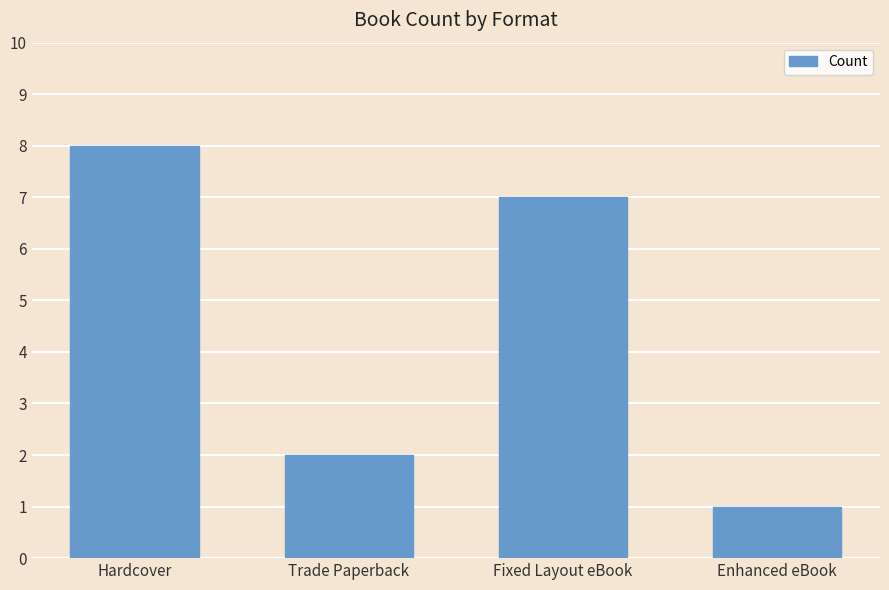

Reading right to left, list all the values displayed in this chart.

Enhanced eBook=1	Fixed Layout eBook=7	Trade Paperback=2	Hardcover=8